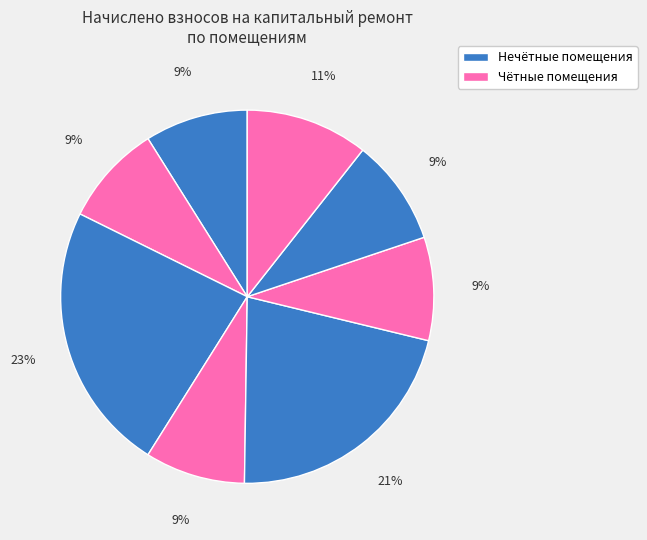

How many segments does this pie chart have?

8